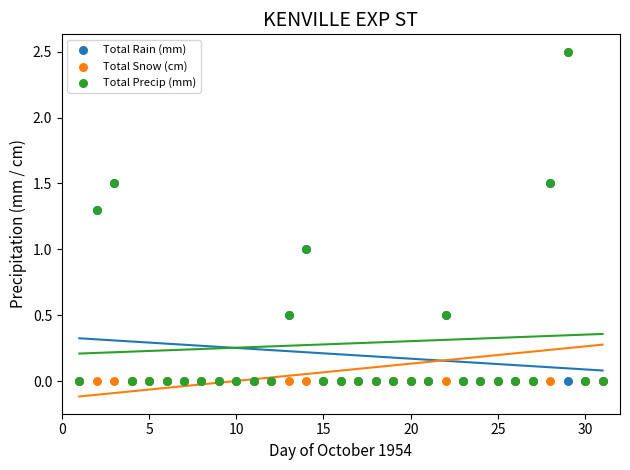

Which series has the widest spread of Y values?

Total Snow (cm)